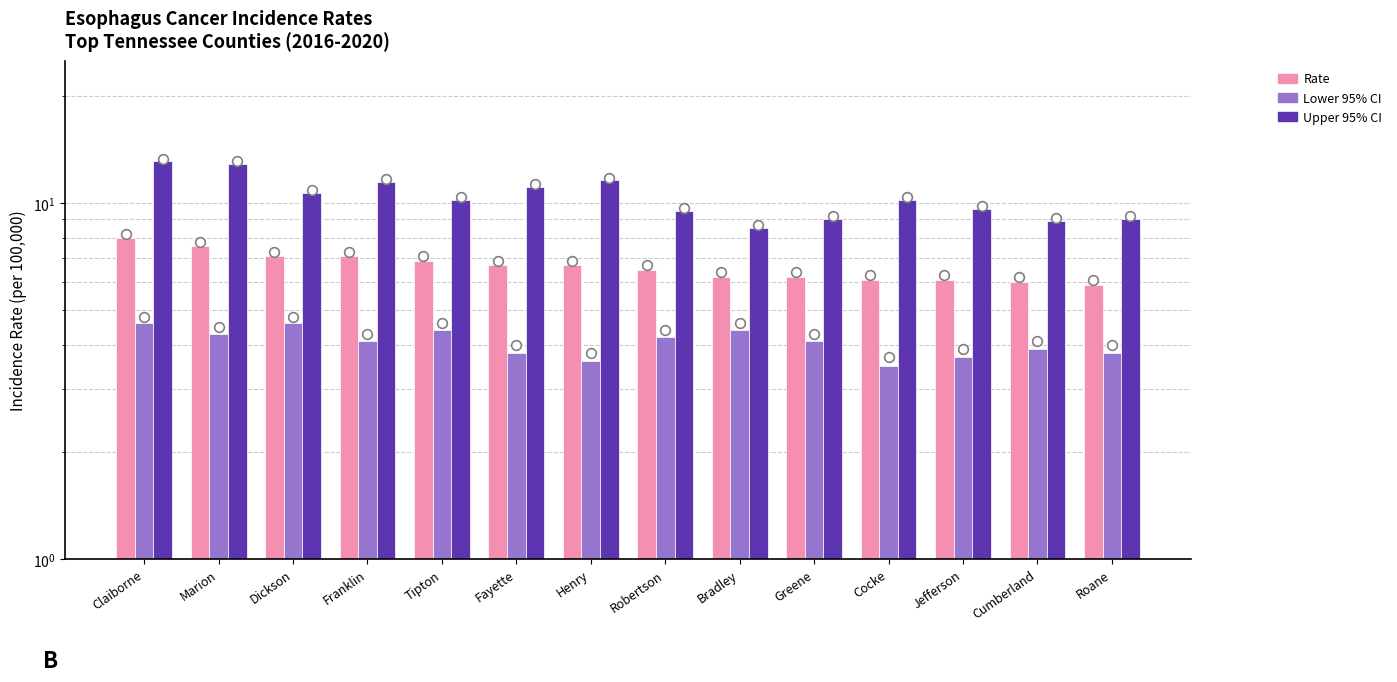

At which label does Upper CI first exceed 10?

Claiborne